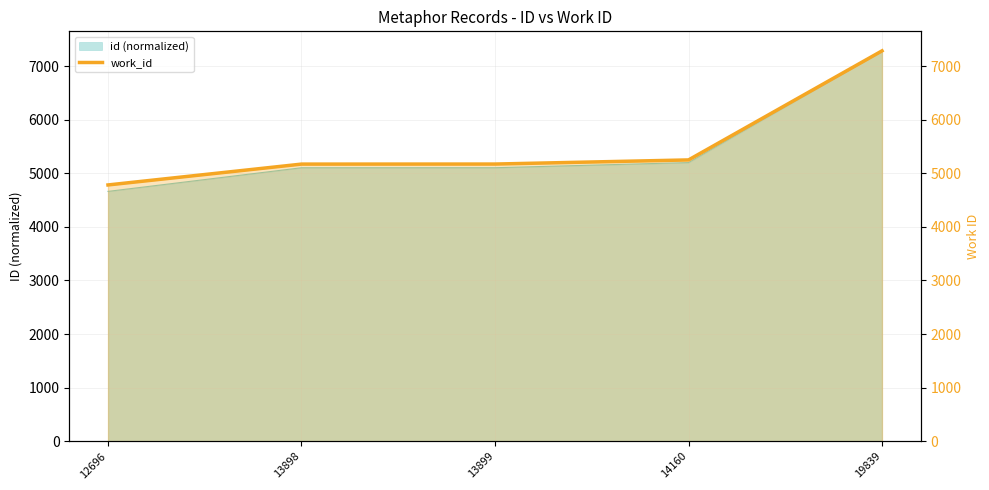

What is the maximum value shown in the chart?

7283